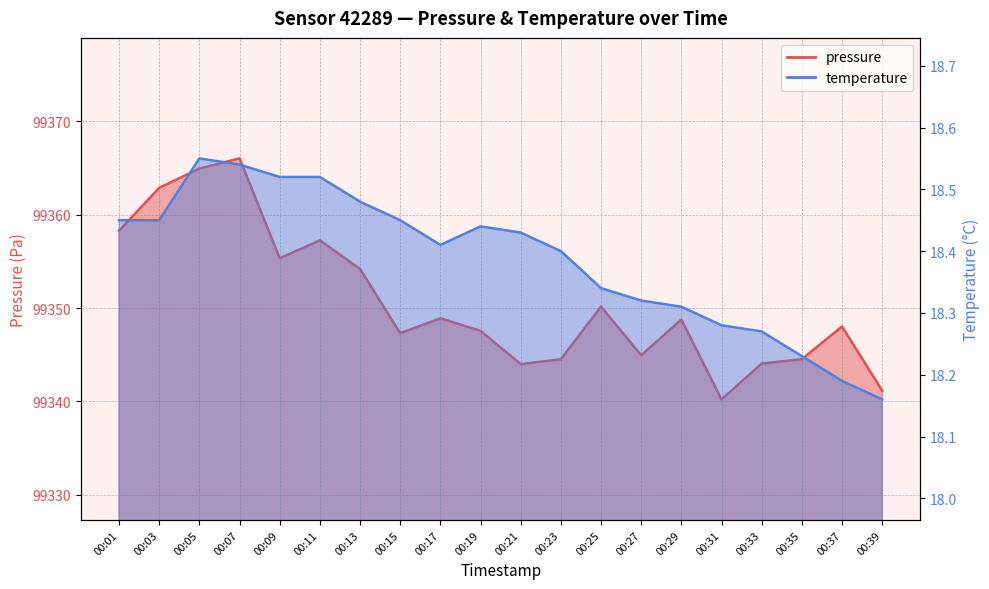

At 00:39, list the series in order from largest to smallest.

pressure, temperature